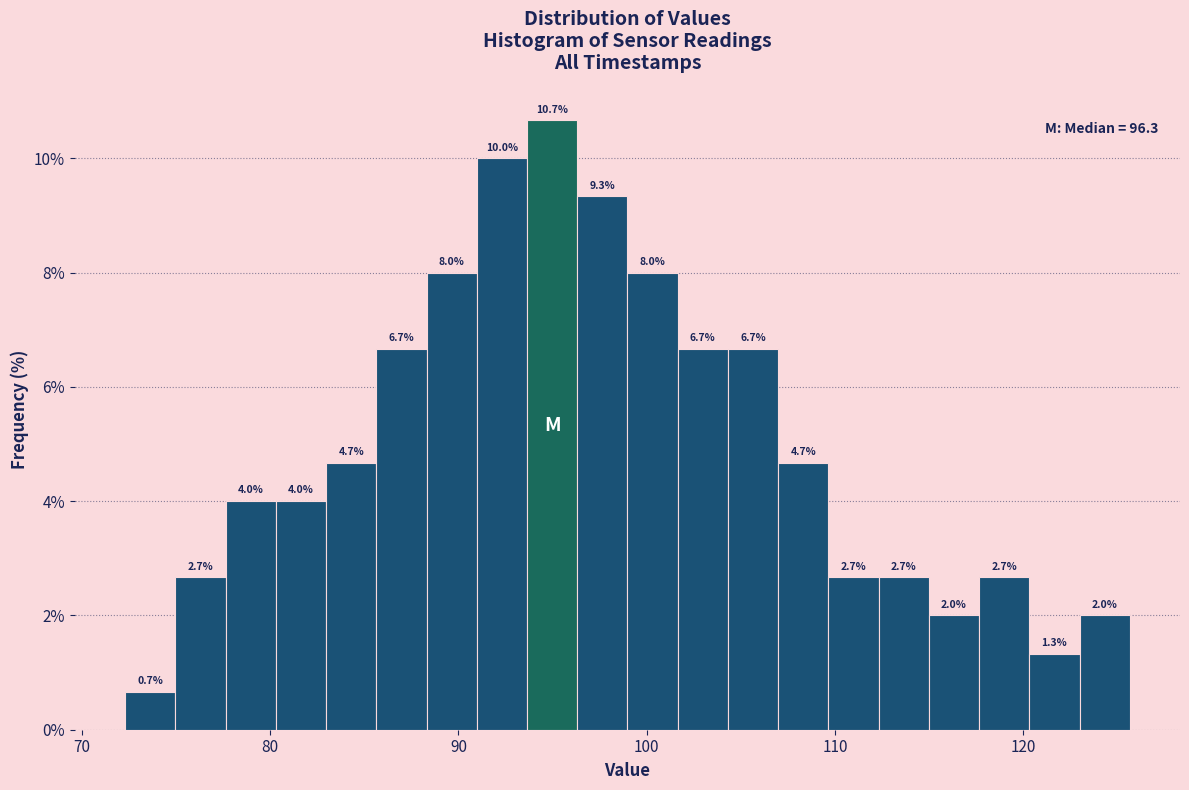

Read against the x-axis, roughly where is the centre of the tallest bar?

95